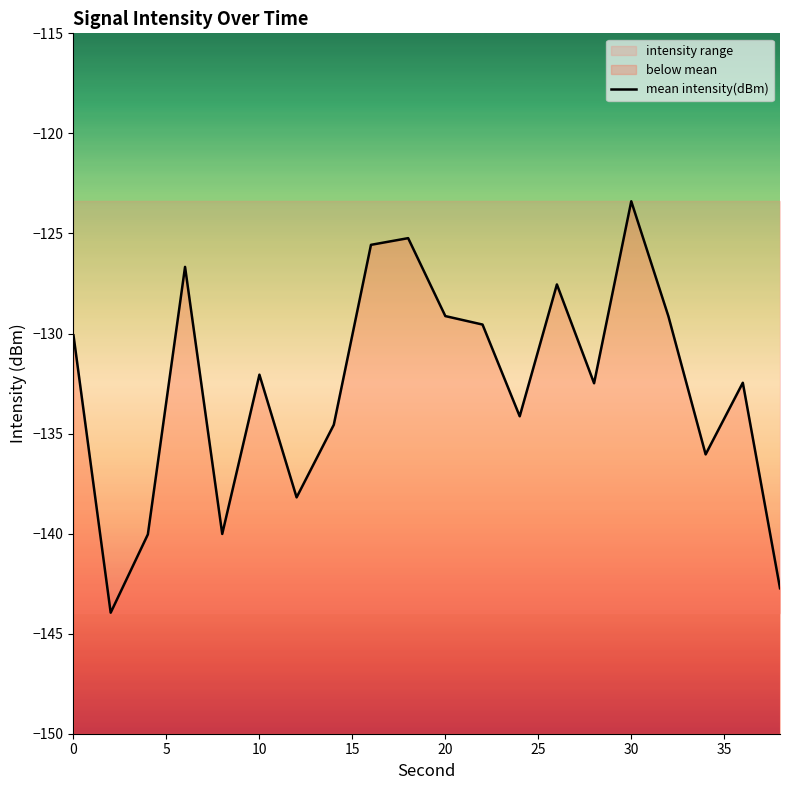

Count the number of categories in the chart.

20